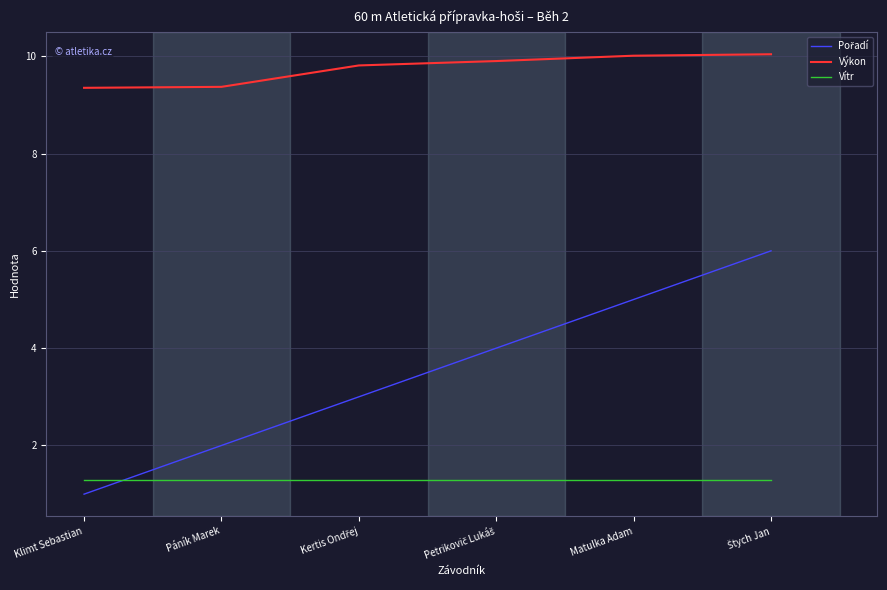

True or false: Vítr and Výkon cross at least once.

False